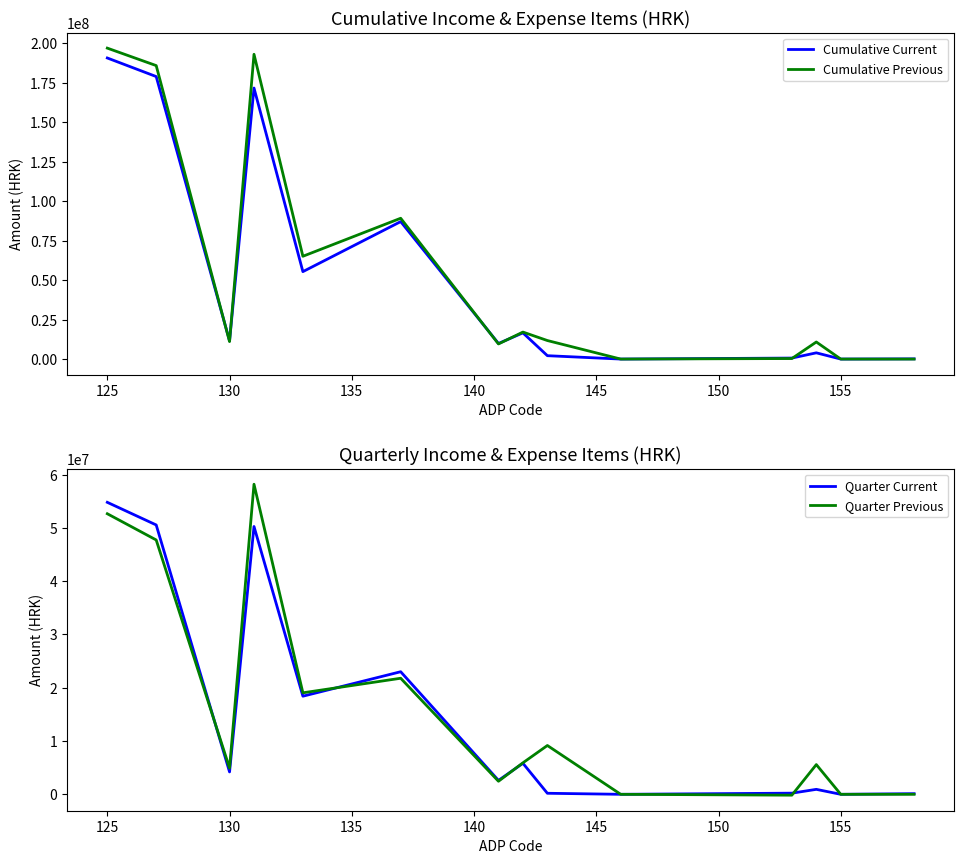

The value of Cumulative Current at 125 is 190716092. True or false?

True